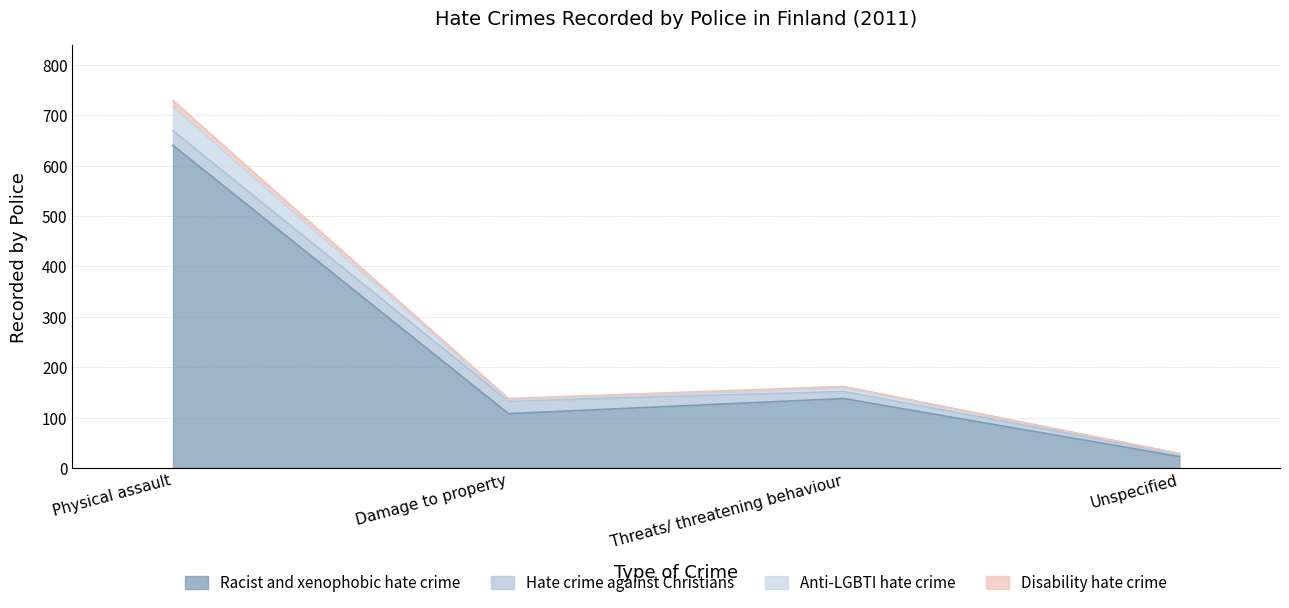

What is the smallest value displayed?

23